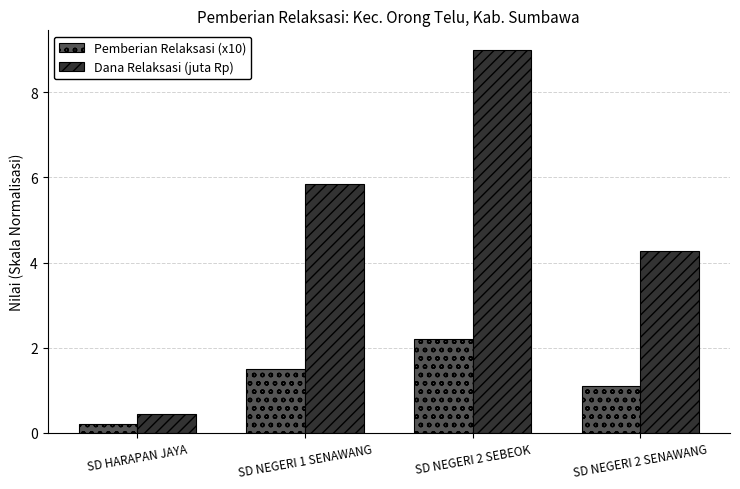

At which label is Dana Relaksasi (juta Rp) closest to 4?

SD NEGERI 2 SENAWANG